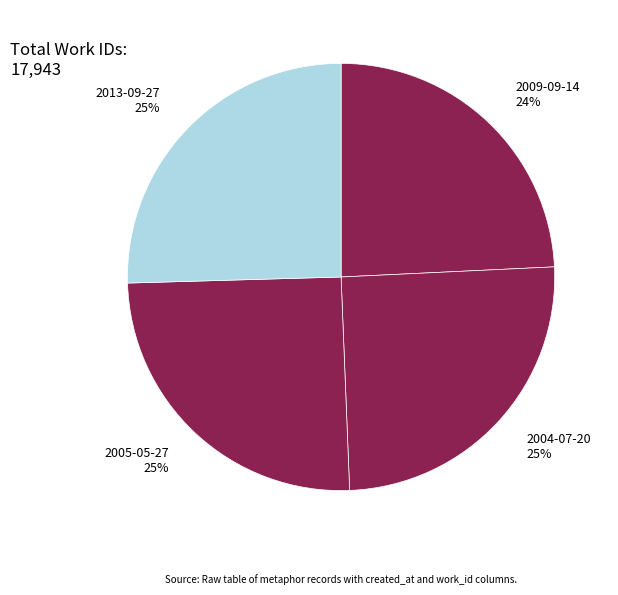

What is the smallest slice in the pie chart?

2009-09-14